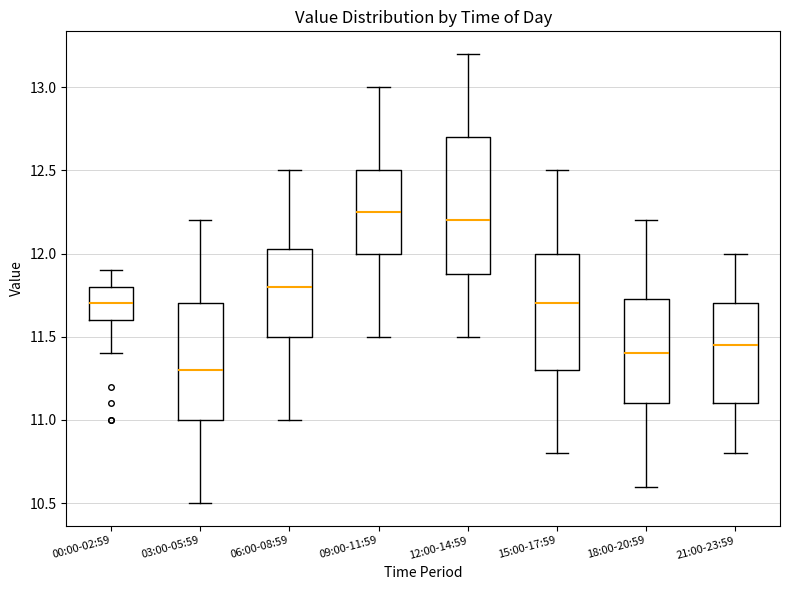

Where does the median line of the box for 12:00-14:59 sit on the y-axis? The values are not printed on the chart, so give them approximately, as read against the axis.

12.20